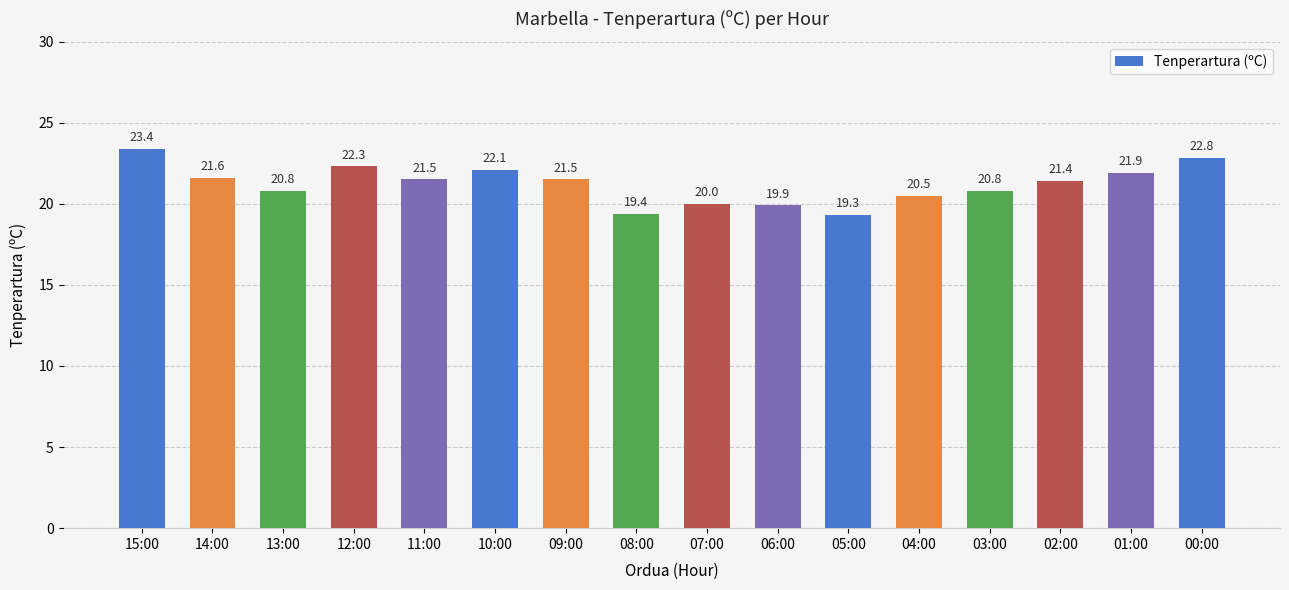

Reading left to right, transcribe all the data shown in this chart.

15:00=23.4	14:00=21.6	13:00=20.8	12:00=22.3	11:00=21.5	10:00=22.1	09:00=21.5	08:00=19.4	07:00=20.0	06:00=19.9	05:00=19.3	04:00=20.5	03:00=20.8	02:00=21.4	01:00=21.9	00:00=22.8